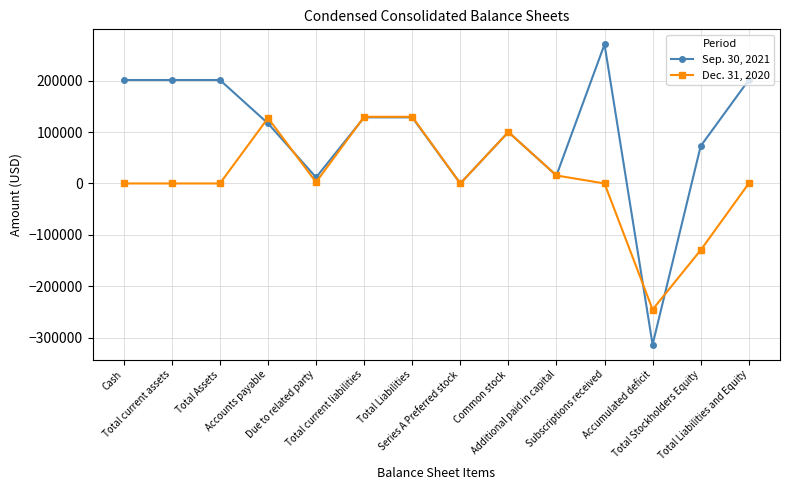

Which series has the widest spread of values?

Sep. 30, 2021